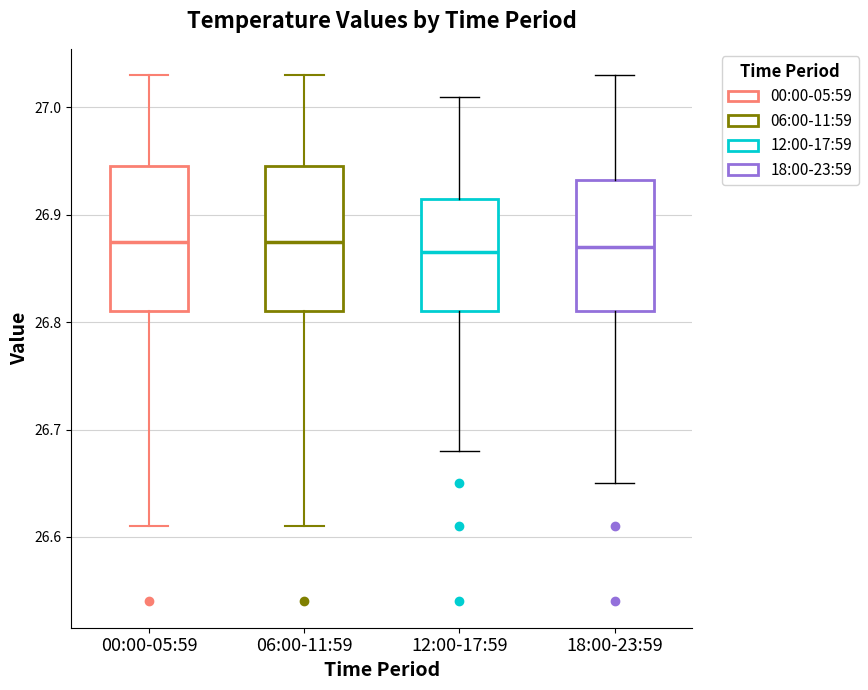

Reading left to right, transcribe this box plot: for each box, give where its median line is, the range the box spans, and where its two whiskers end, as read against the y-axis. The values are not printed on the chart, so give them approximately, as read against the axis.

00:00-05:59: median 26.88, box 26.81 to 26.95, whiskers 26.61 to 27.03
06:00-11:59: median 26.88, box 26.81 to 26.95, whiskers 26.61 to 27.03
12:00-17:59: median 26.87, box 26.81 to 26.92, whiskers 26.68 to 27.01
18:00-23:59: median 26.87, box 26.81 to 26.93, whiskers 26.65 to 27.03